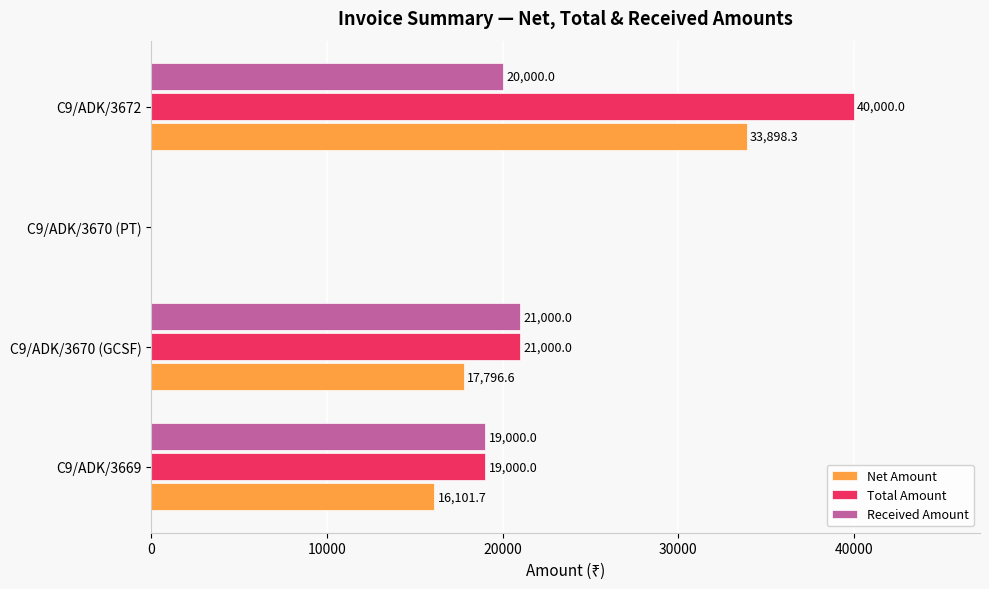

What are all the series names shown in the legend?

Net Amount, Total Amount, Received Amount